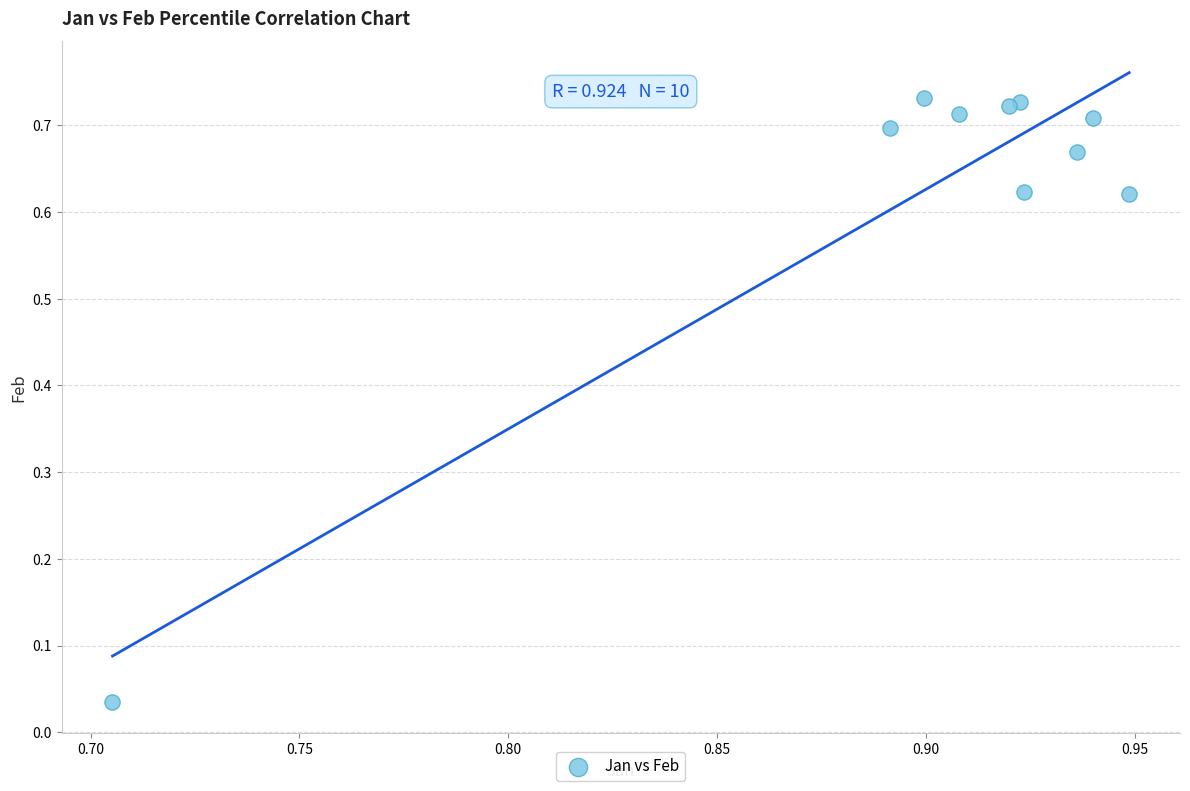

What is the average X value?

0.9